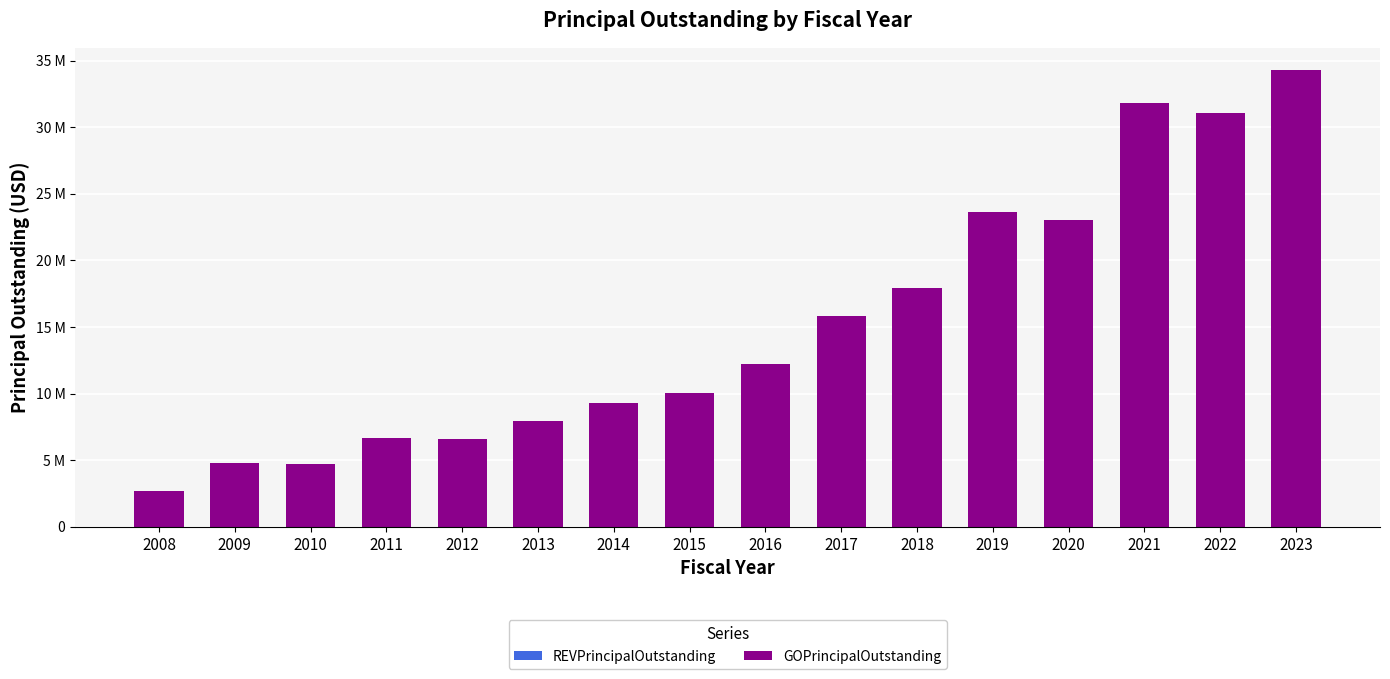

Are the bars horizontal?

No